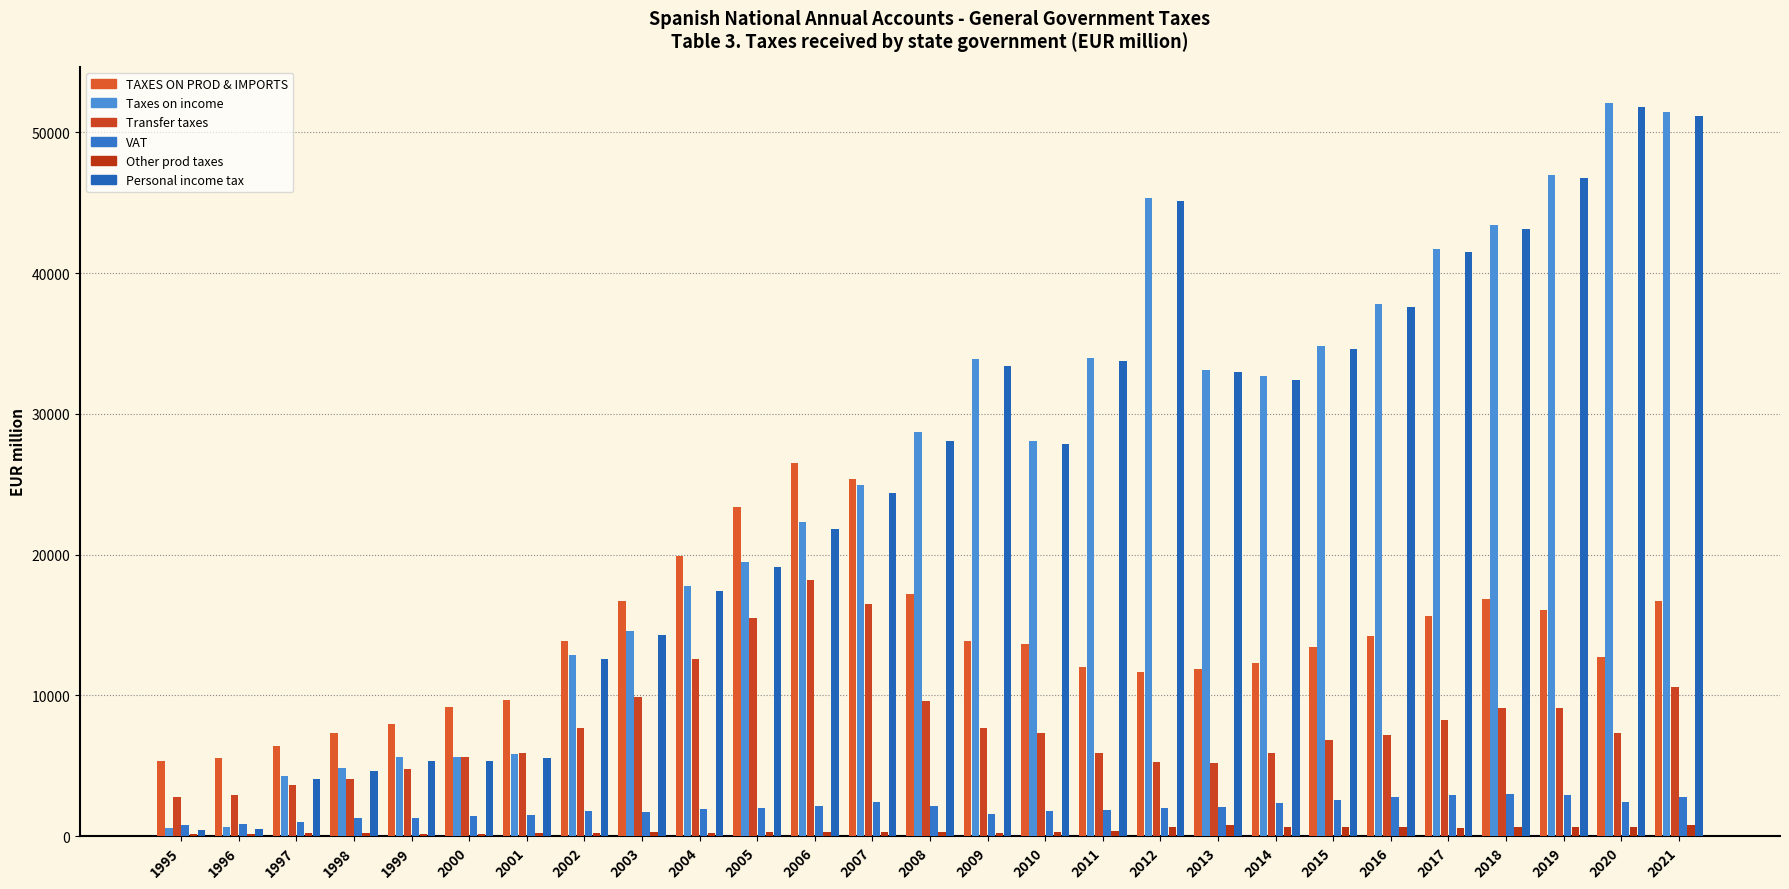

Count the number of categories in the chart.

27